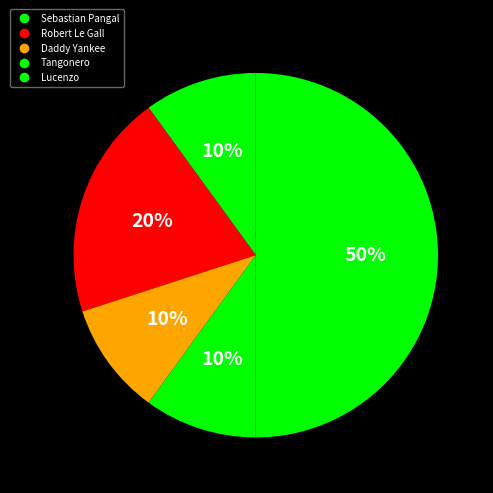

To the nearest percent, what percentage of the pie is Tangonero?

10%